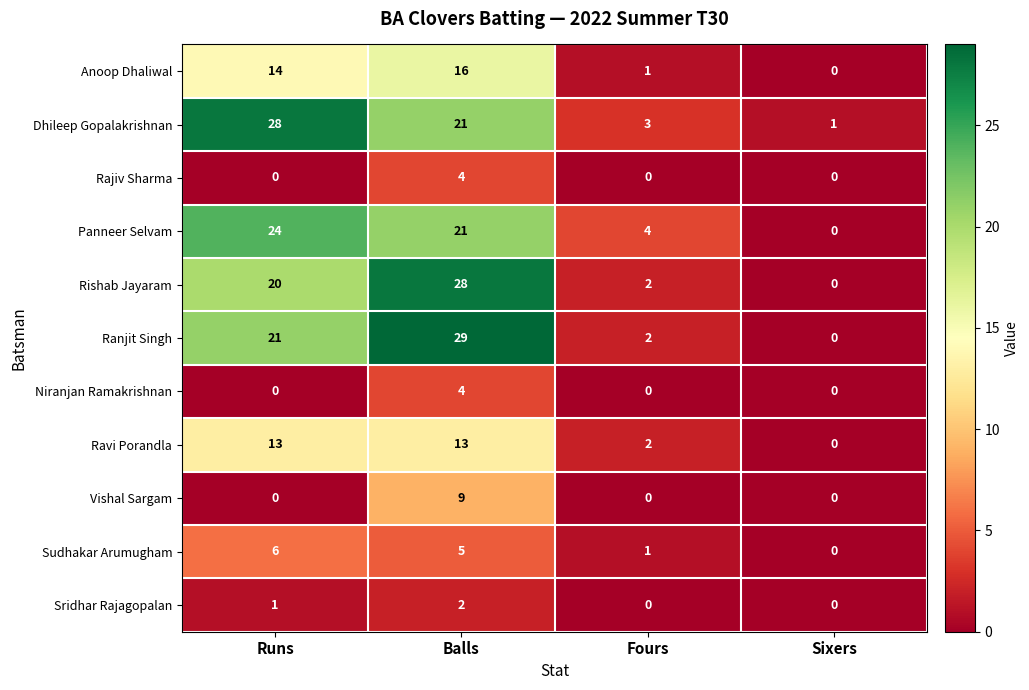

How many distinct data groups are displayed?

11